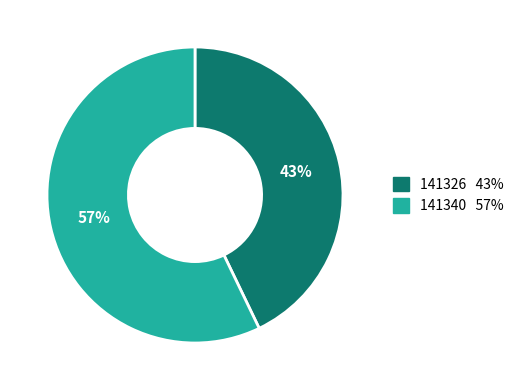

Rank the categories by value from highest to lowest.

141340, 141326